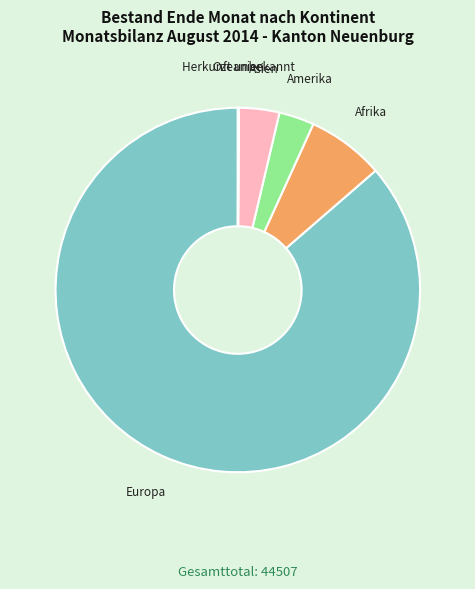

Is there a majority slice in this chart?

Yes